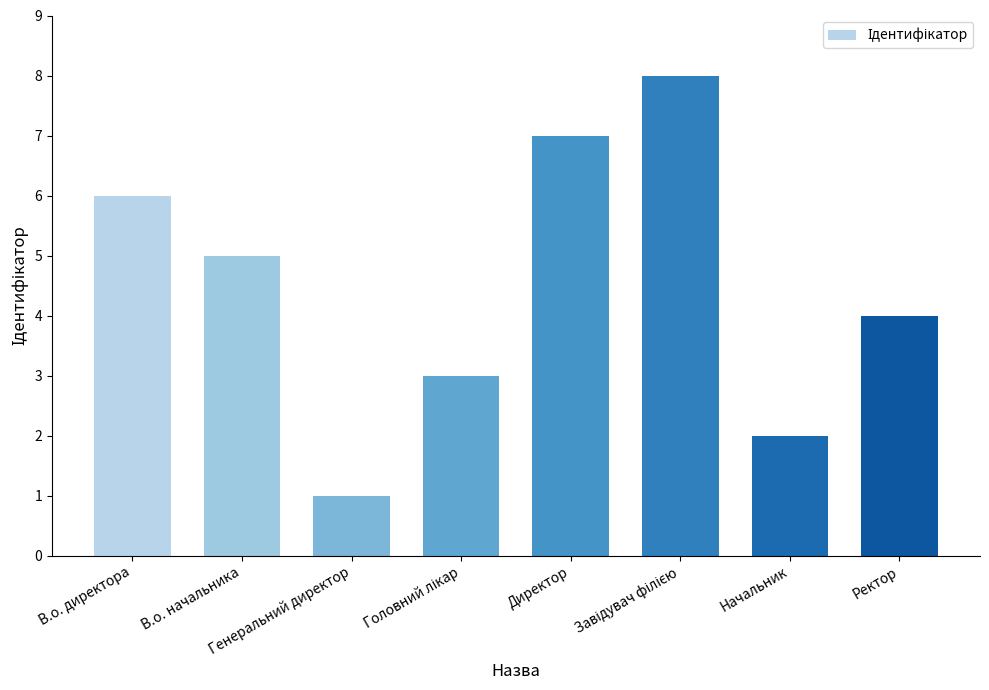

Reading left to right, extract all data points from this chart.

6	5	1	3	7	8	2	4